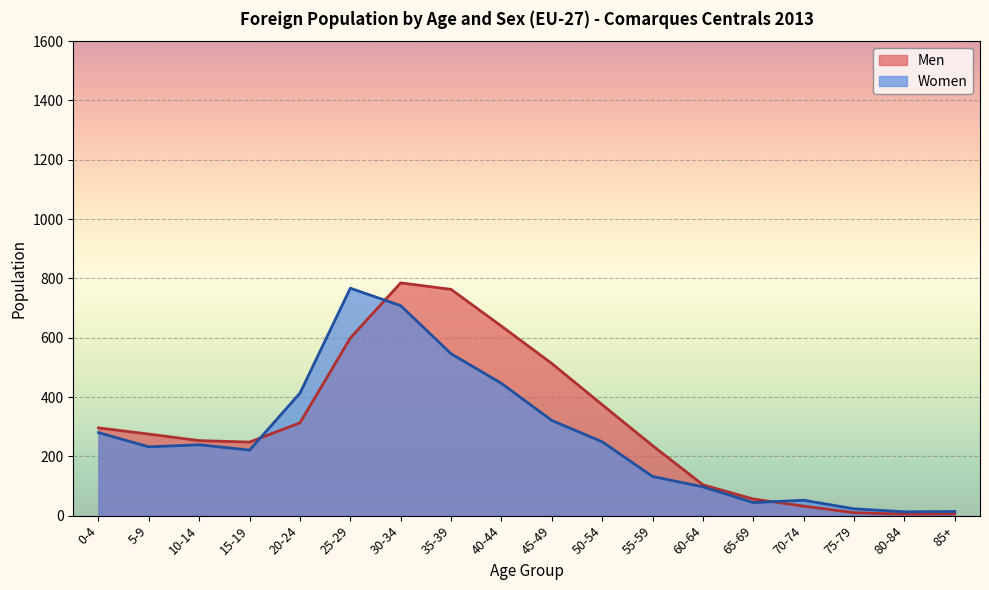

Reading left to right, what are all the values shown in this chart?

Men: 296	275	253	248	313	599	785	763	639	513	374	236	104	56	32	10	5	6
Women: 280	232	239	221	413	767	708	546	446	321	249	132	97	44	52	23	13	14